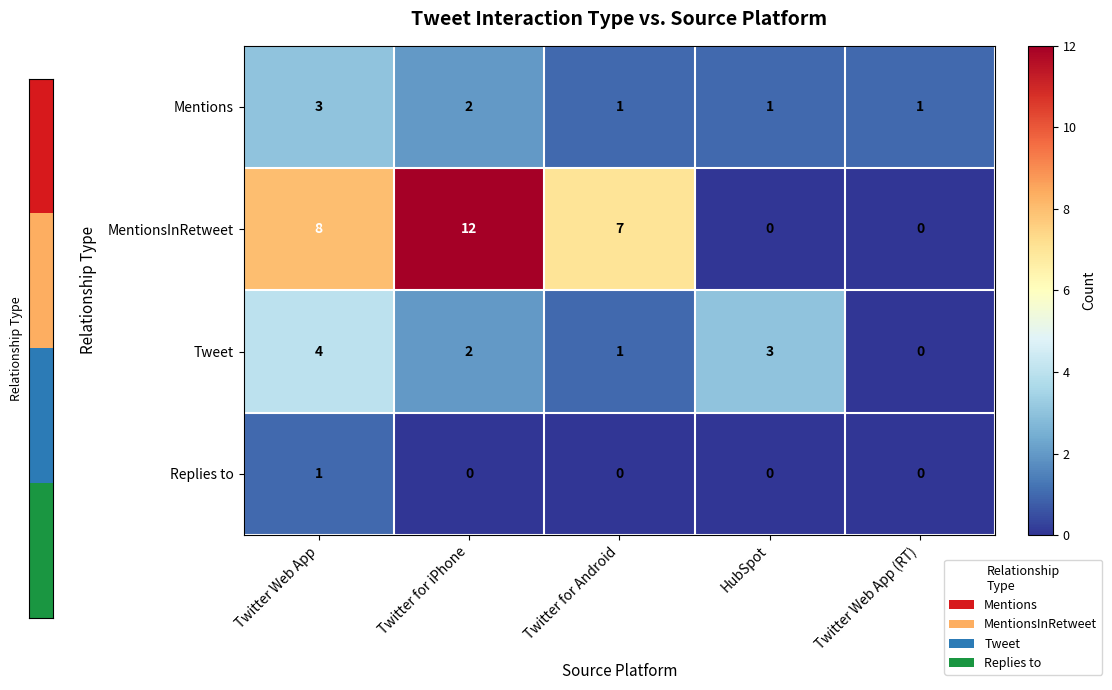

List the series in order of their peak value, lowest first.

Replies to, Mentions, Tweet, MentionsInRetweet